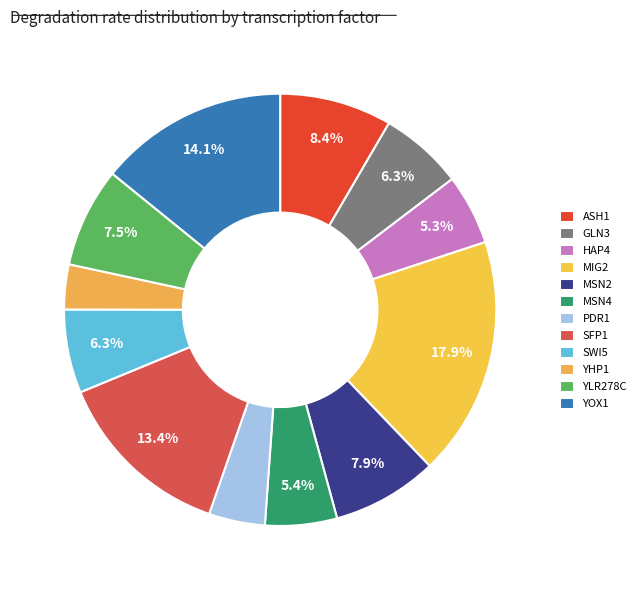

The YOX1 slice represents 1% of the pie. True or false?

False